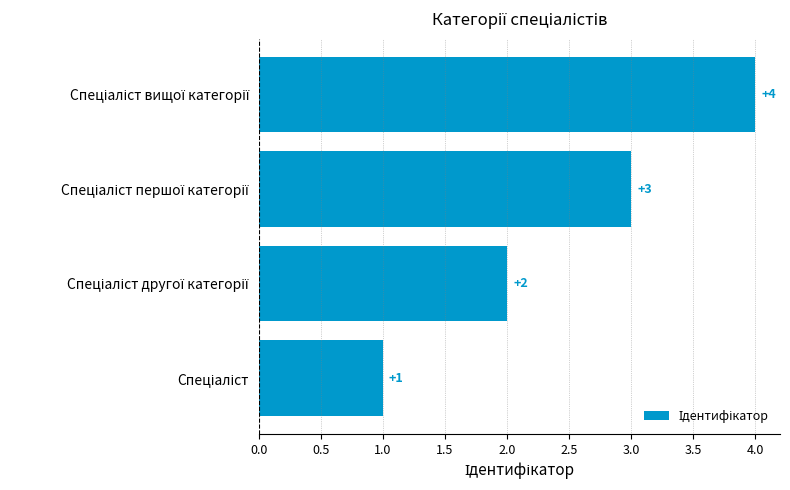

What is the difference between the maximum and second lowest values?

2